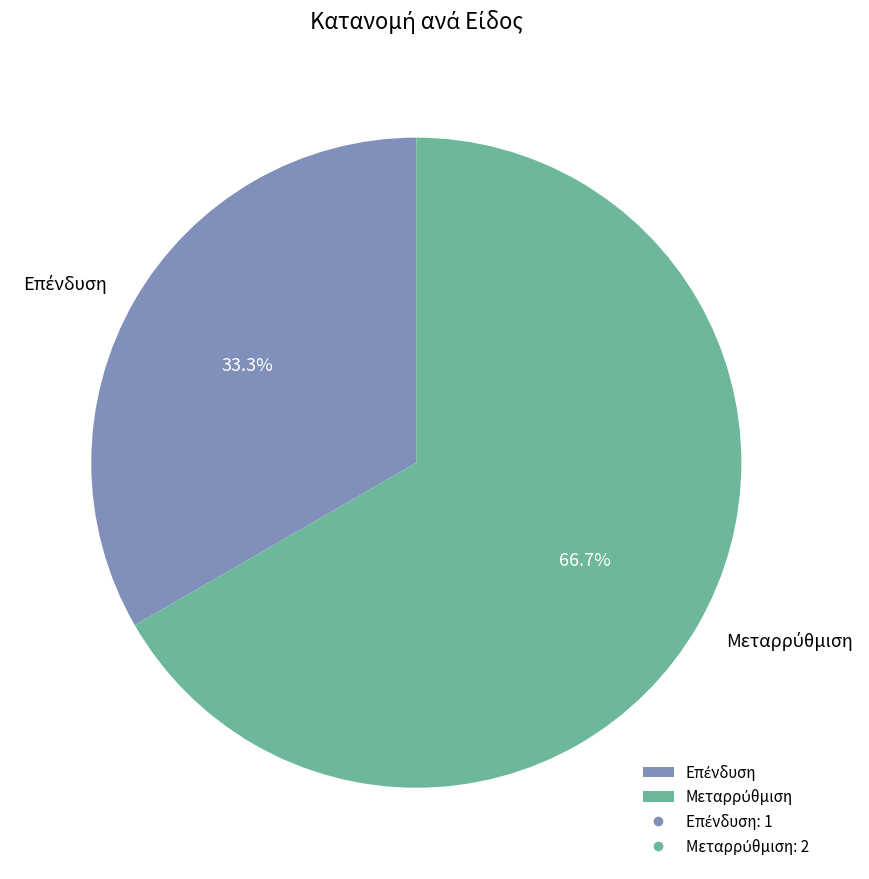

Is there a majority slice in this chart?

Yes